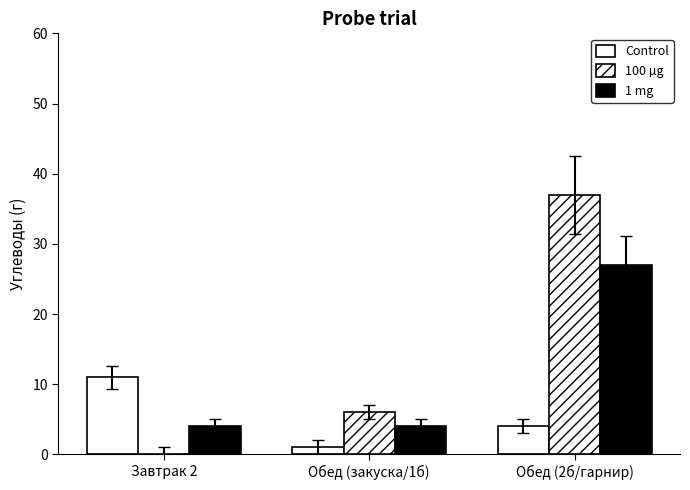

How many groups of bars are there?

3